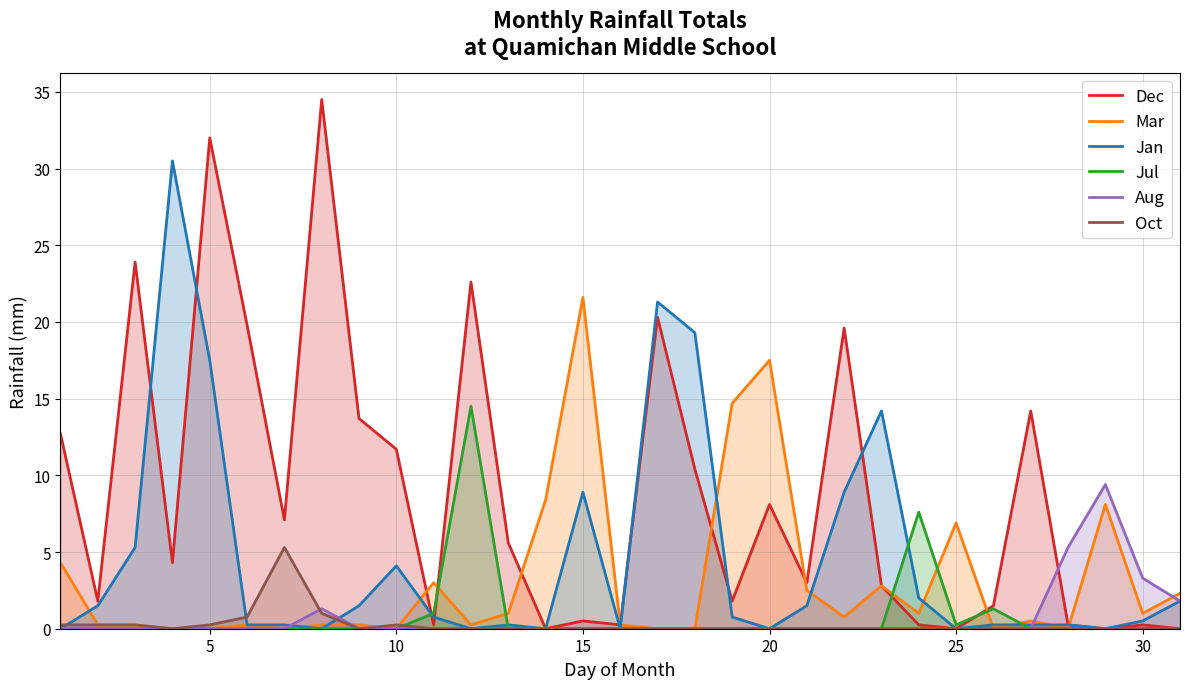

Does the chart have visible grid lines?

Yes